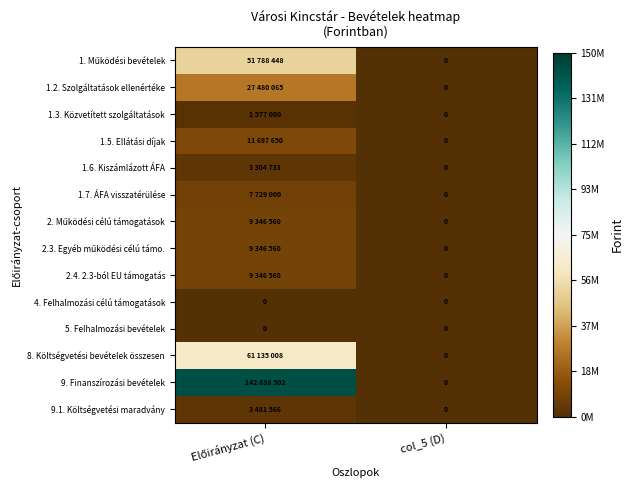

True or false: 5. Felhalmozási bevételek has a value of 0 at col_5 (D).

True